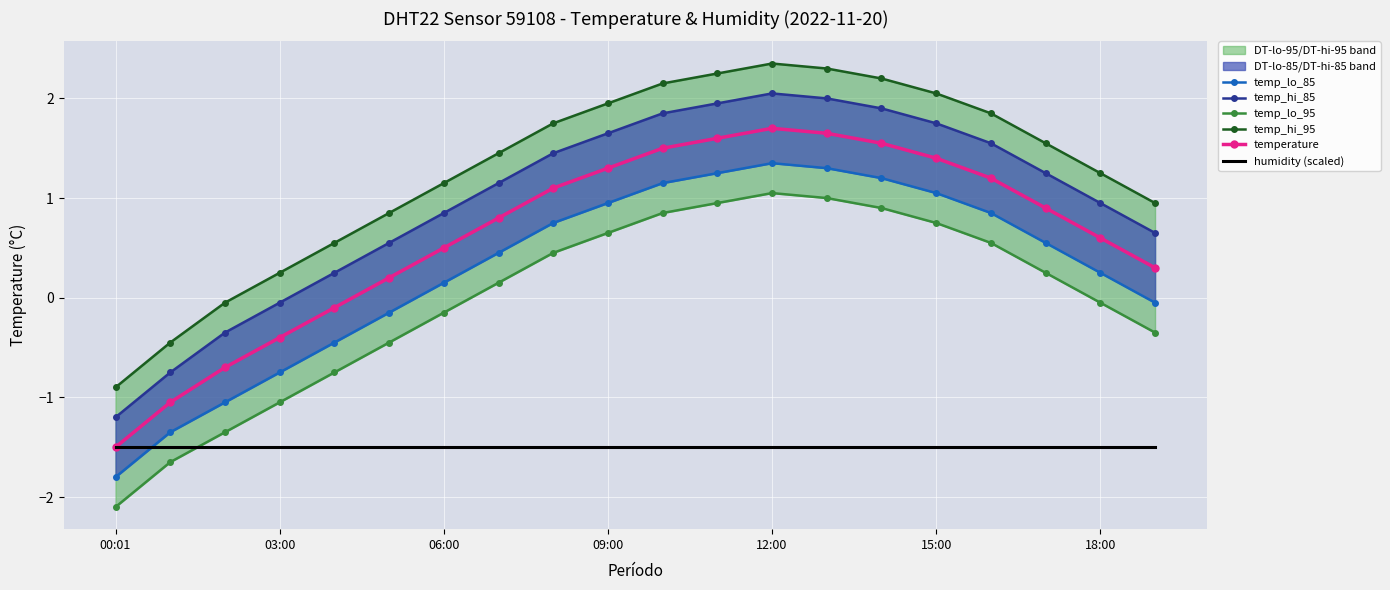

What is the label of the 8th point from the left?

7